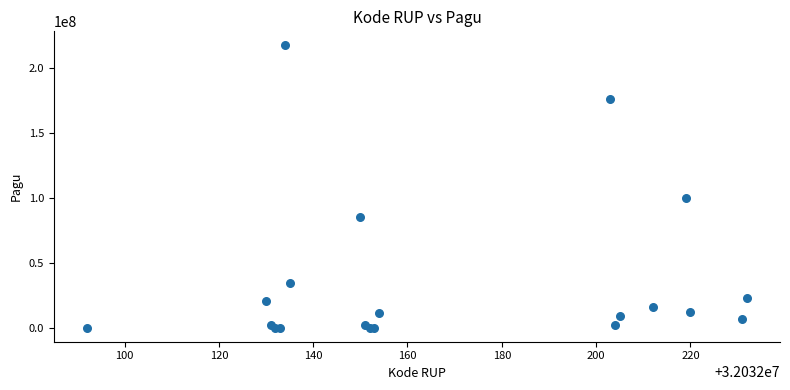

What Y value in the scatter plot is closest to 108800000?

99958000